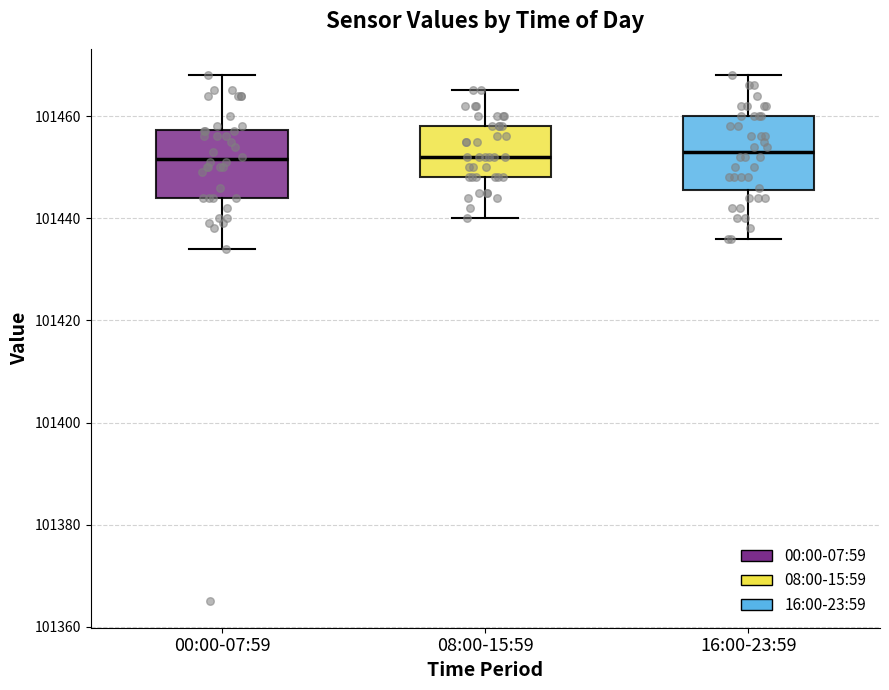

Reading left to right, read every box against the y-axis: the position of its median line, the range the box covers, and the ends of its whiskers. The values are not printed on the chart, so give them approximately, as read against the axis.

00:00-07:59: median 101452, box 101444 to 101458, whiskers 101434 to 101468
08:00-15:59: median 101452, box 101448 to 101458, whiskers 101440 to 101466
16:00-23:59: median 101454, box 101446 to 101460, whiskers 101436 to 101468